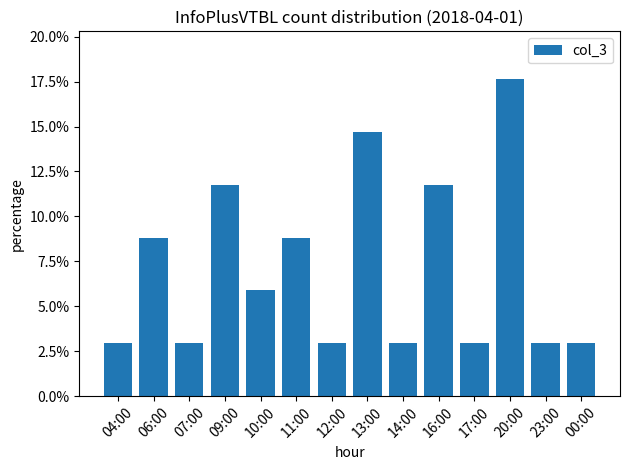

Between 06:00 and 00:00, which is larger?

06:00